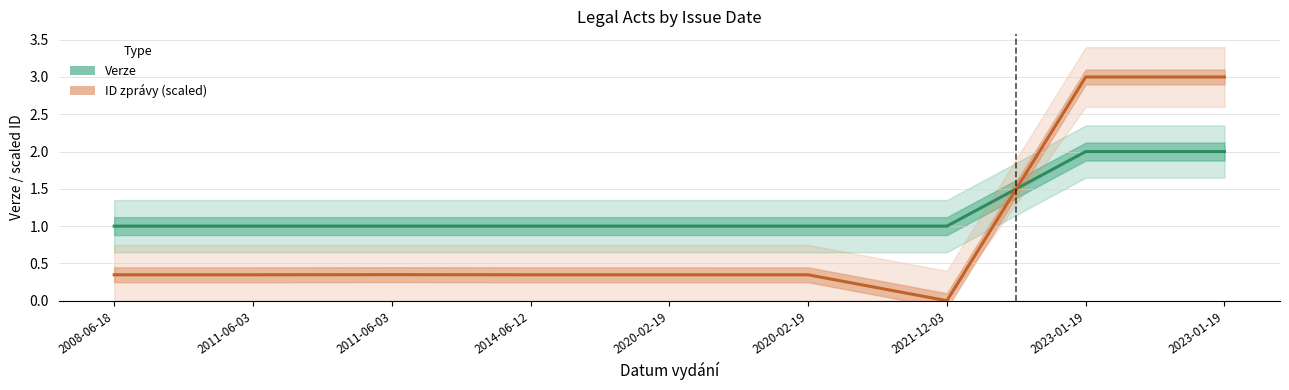

How many positive values does the ID zprávy (scaled) series have?

8